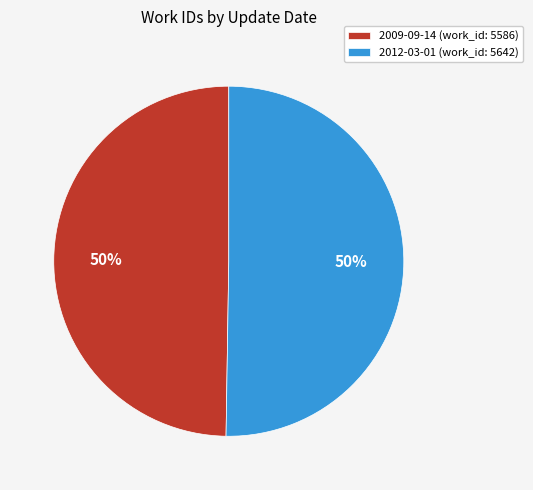

Do 2009-09-14 (work_id: 5586) and 2012-03-01 (work_id: 5642) together represent more than half of the pie?

Yes